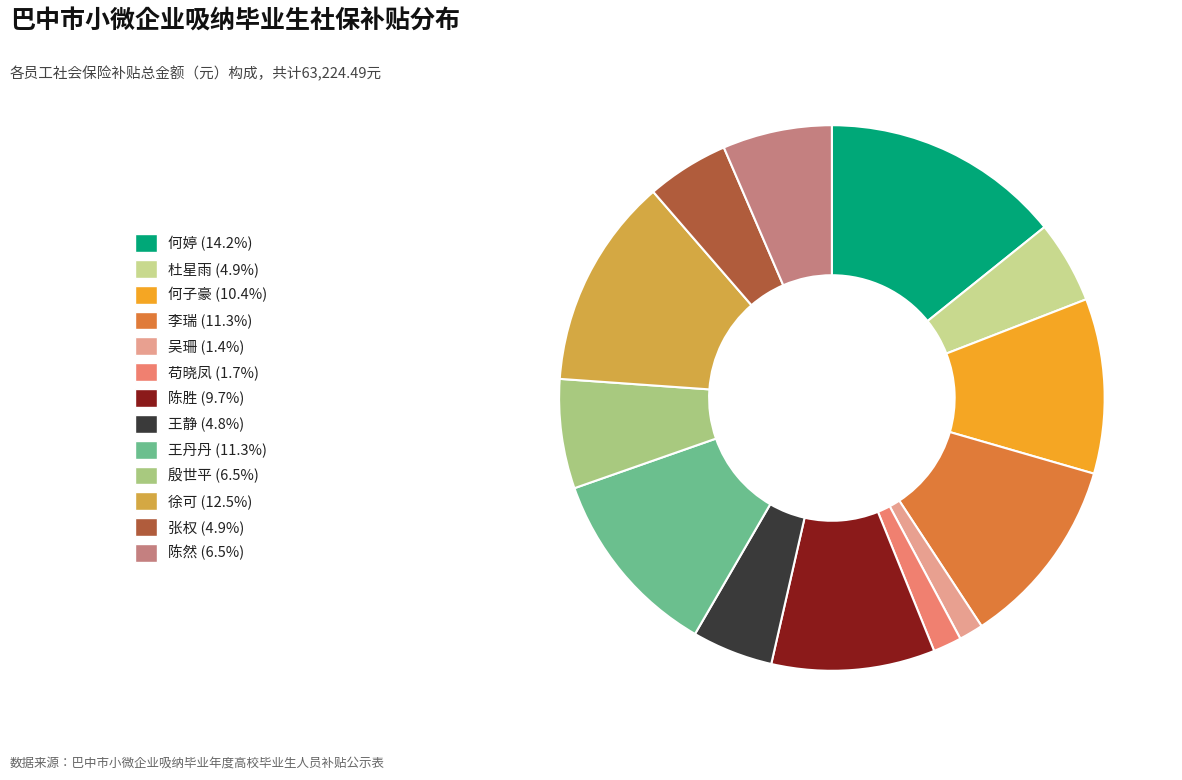

How many segments does this pie chart have?

13